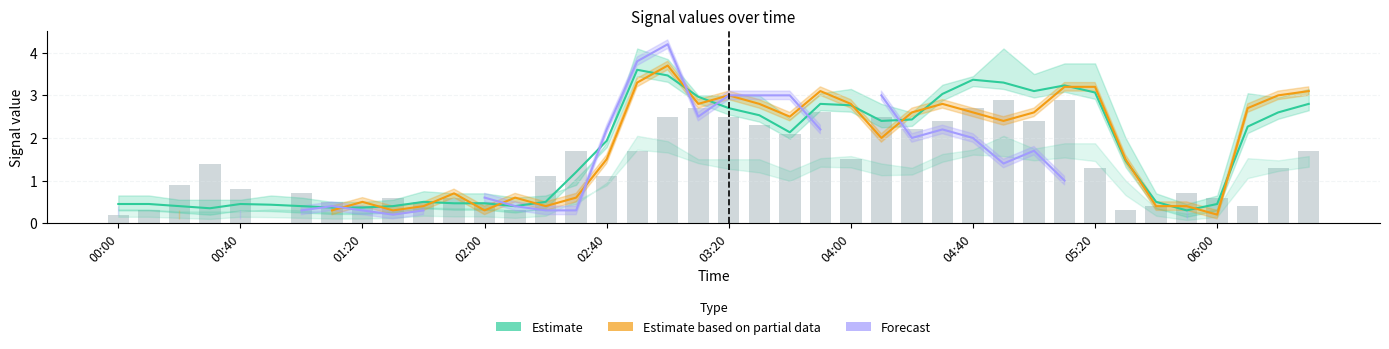

What is the average value of the Estimate series?

1.7